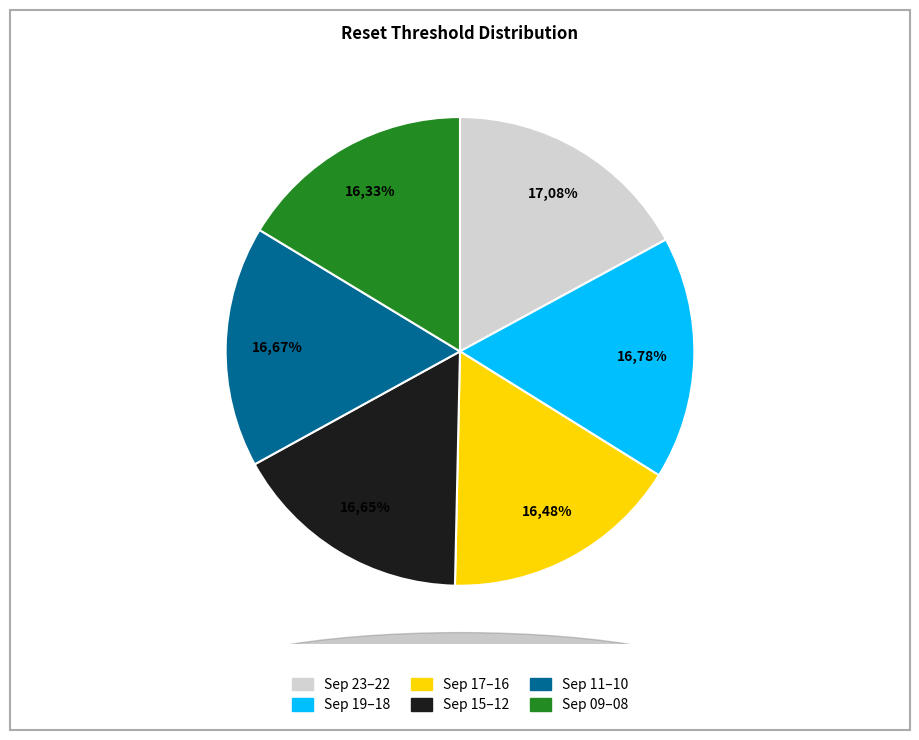

What is the largest slice in the pie chart?

2025-09-23